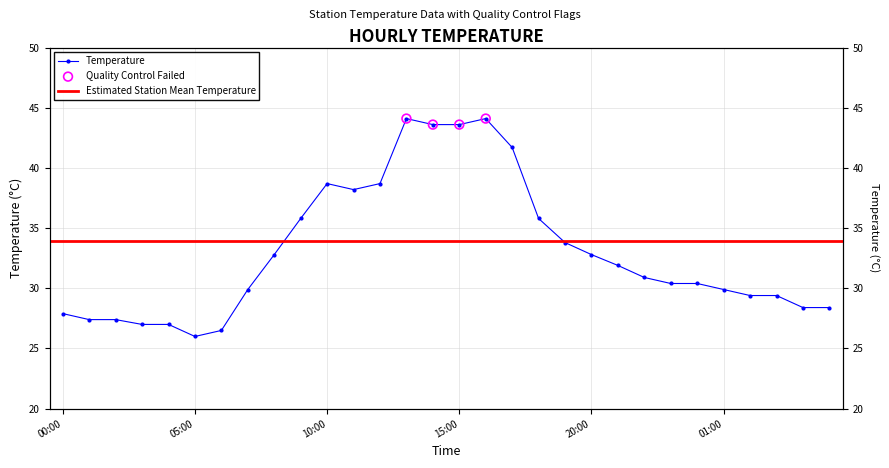

What is the ratio of the value at 16:00 to the value at 03:00?

1.6